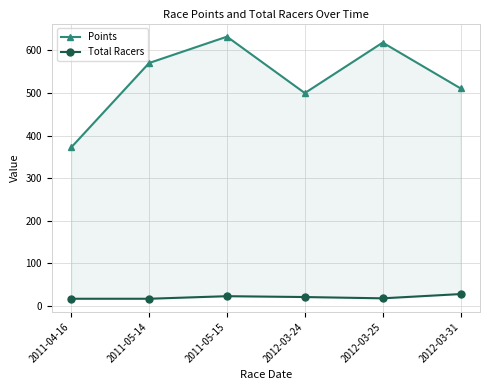

What is the value of the Total Racers point at the 1st from the left?

17.0